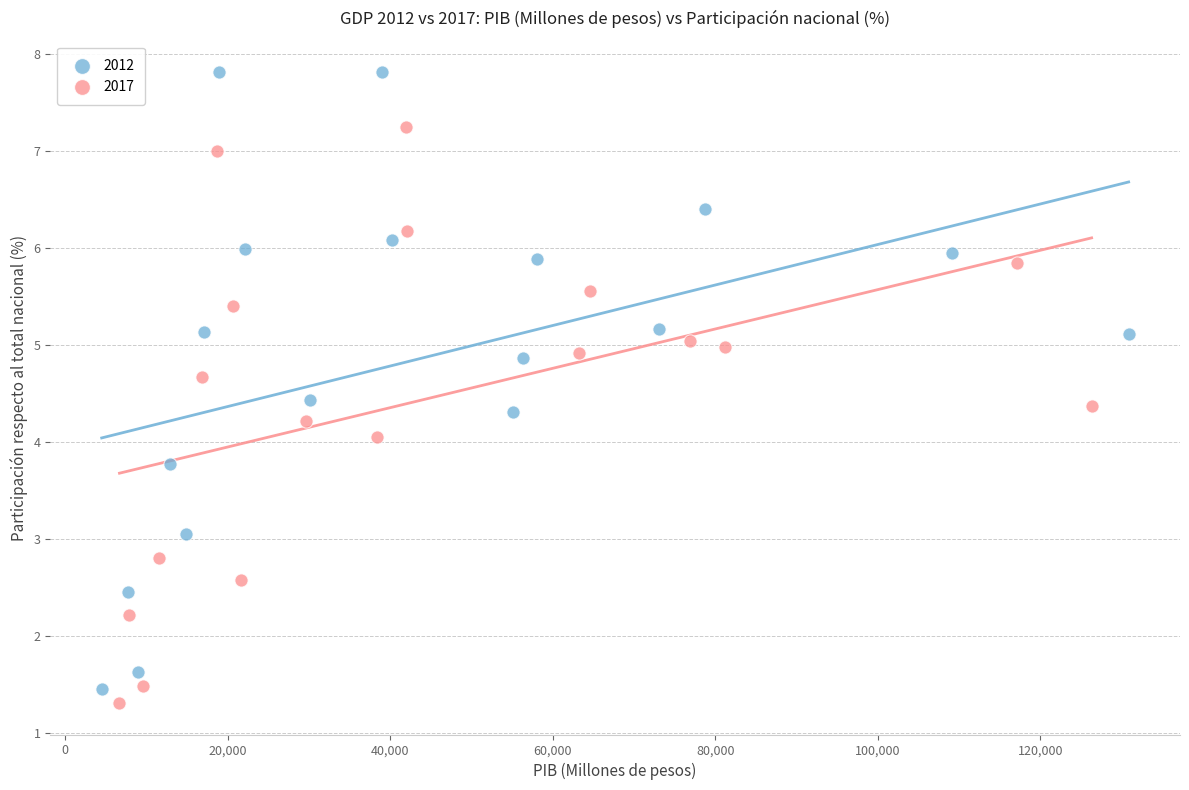

Which series contains the highest Y value?

2012